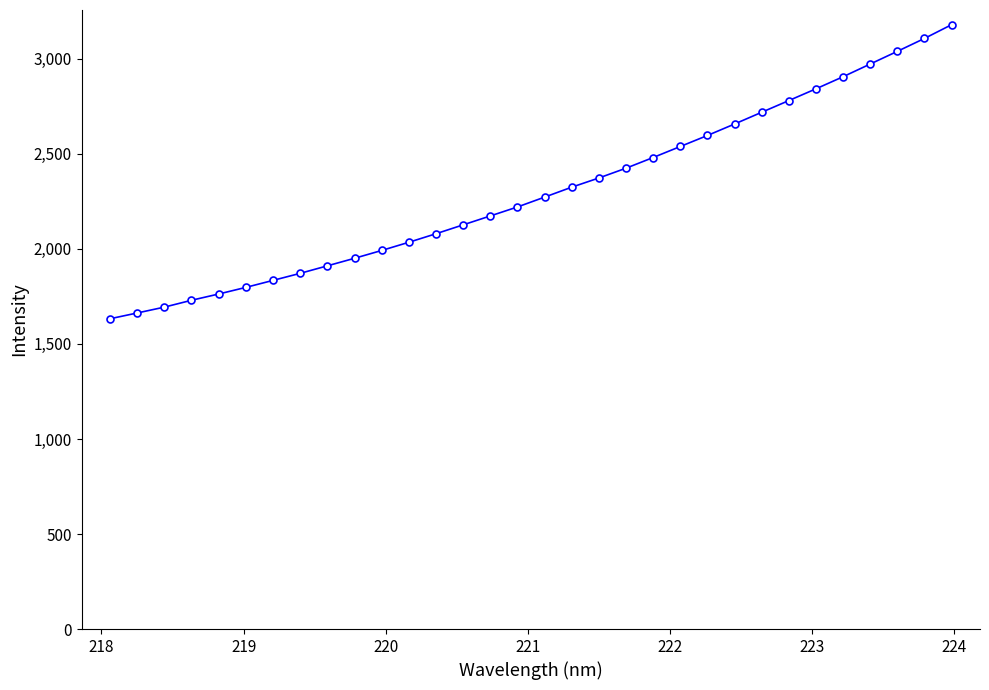

What is the maximum value shown in the chart?

3179.6